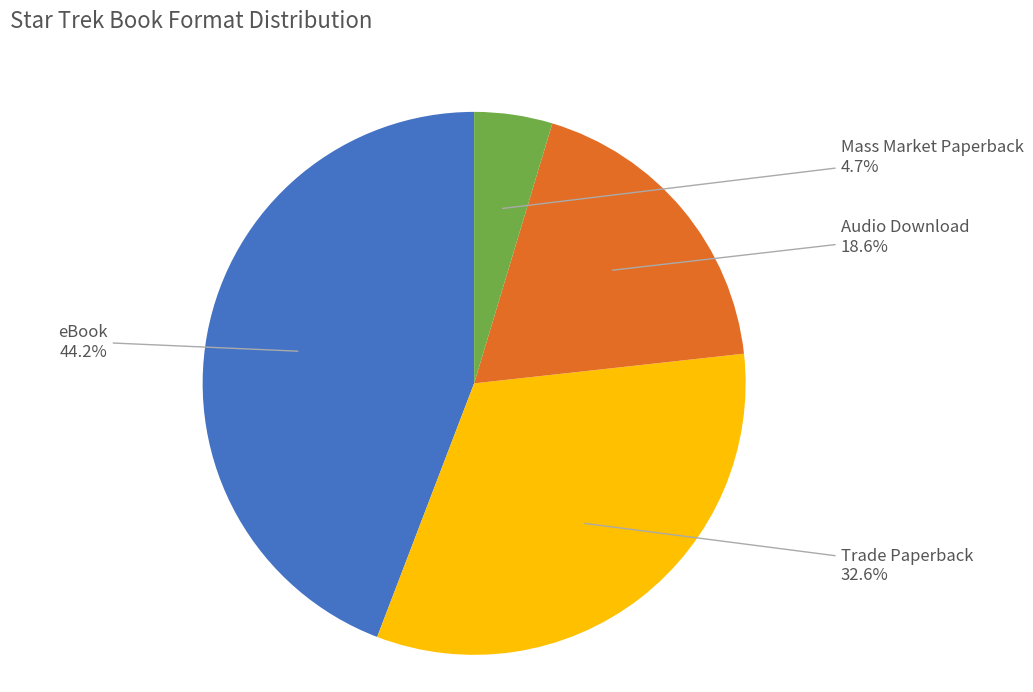

What percentage is the Audio Download slice, to the nearest percent?

19%